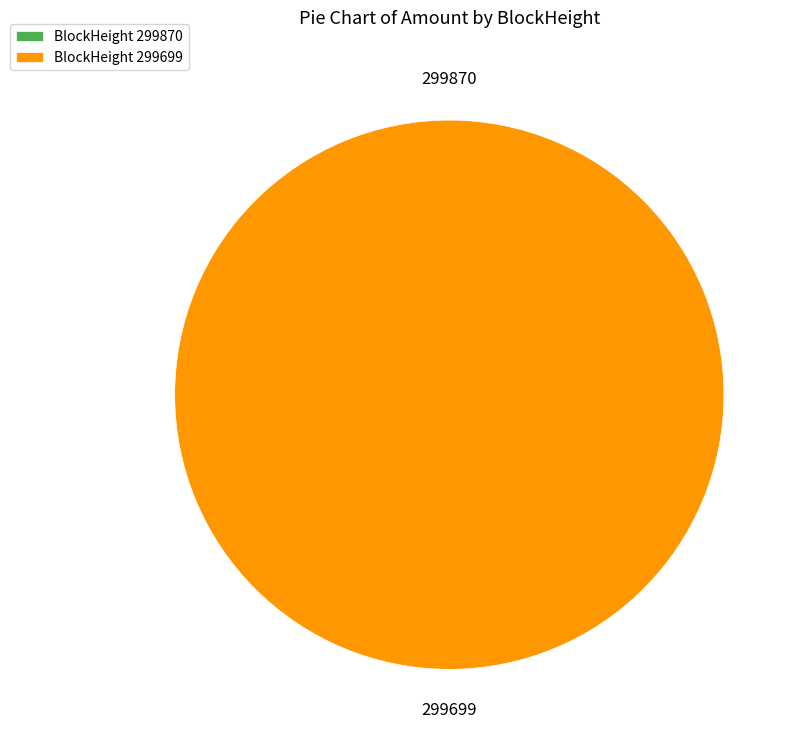

To the nearest percent, what percentage of the pie is 299699?

100%